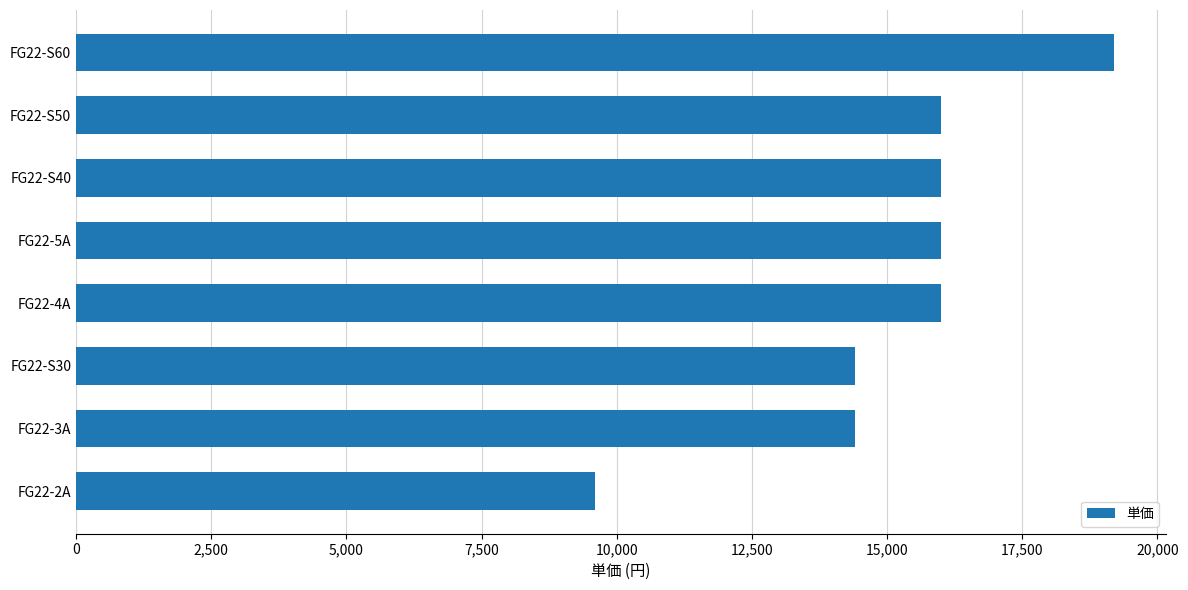

Is it true that the value at FG22-3A is 14400?

True